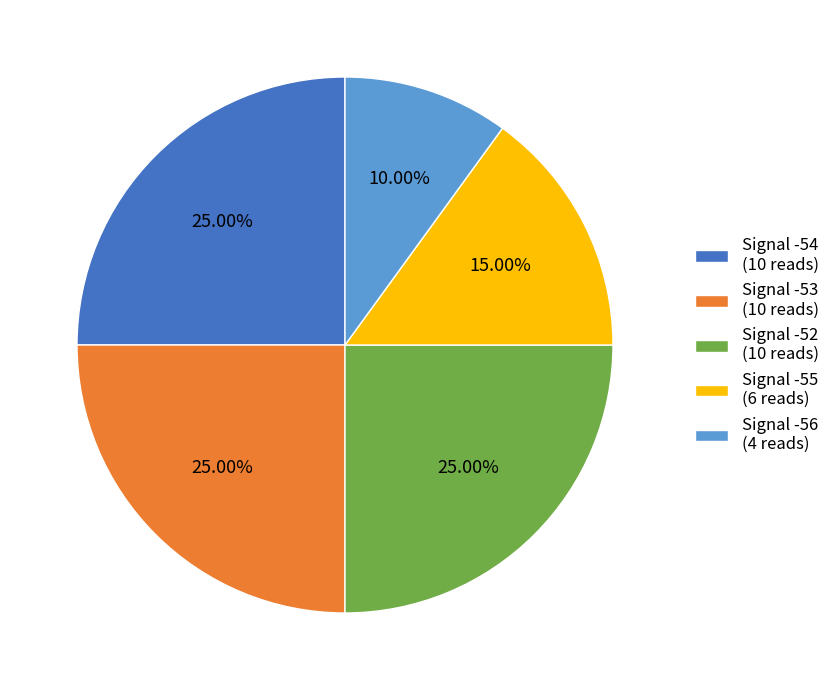

Which slice is the smallest?

Signal -56 (4 reads)